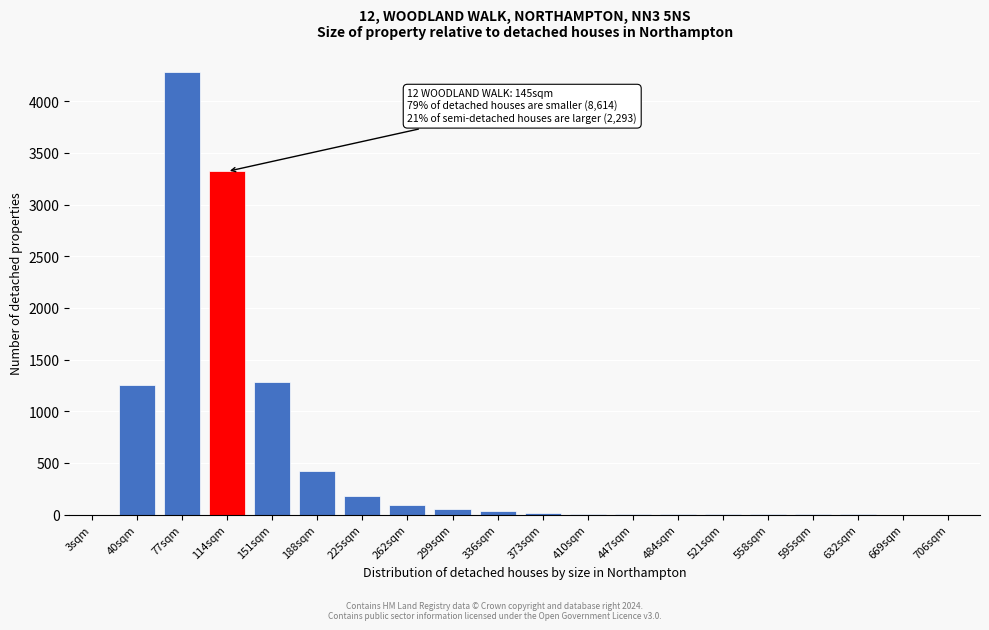

Is it true that the value at 114sqm is 5863?

False